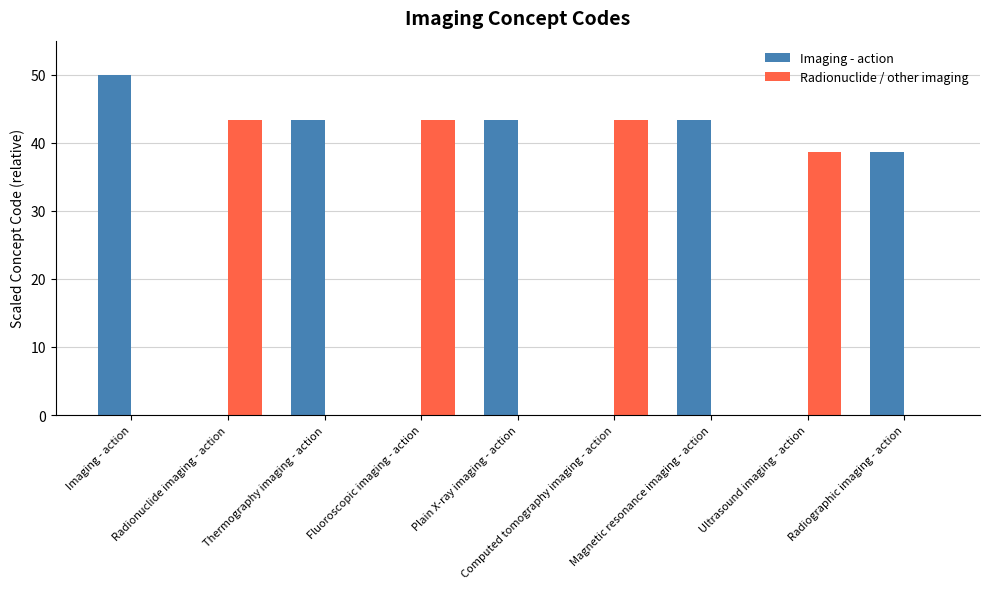

At which category is the sum across all series the highest?

Imaging - action